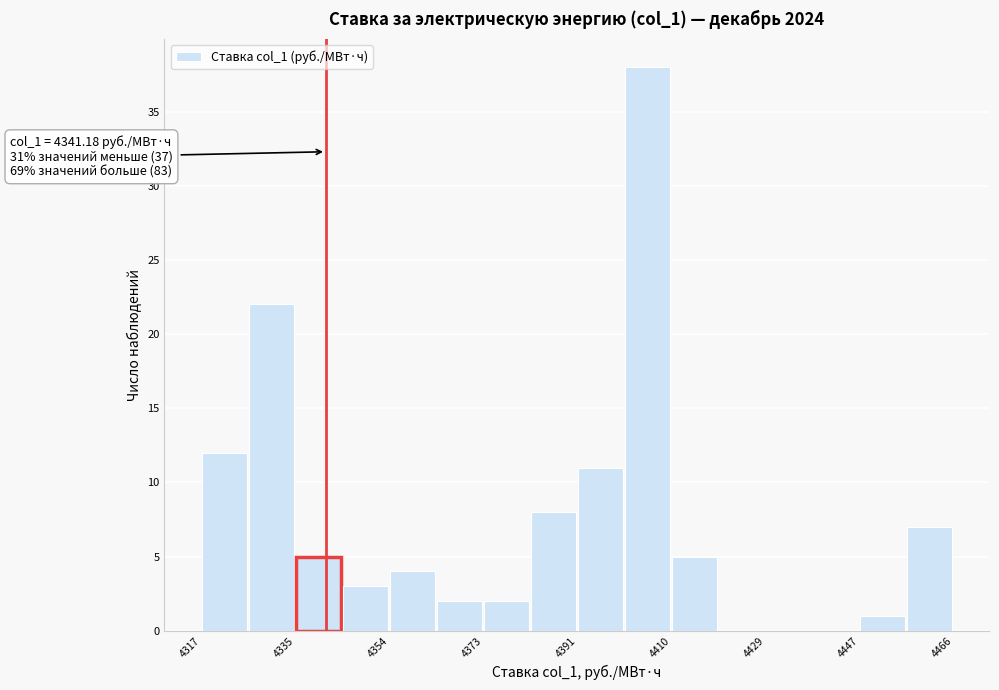

Over which range of the x-axis is the bar tallest?

4400 to 4410